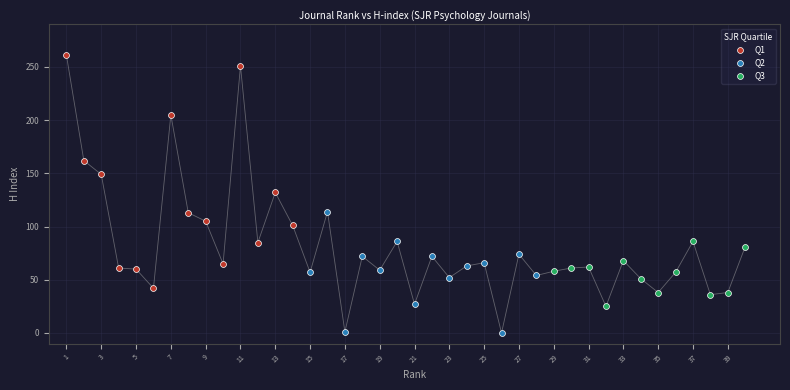

Which series contains the highest Y value?

Q1